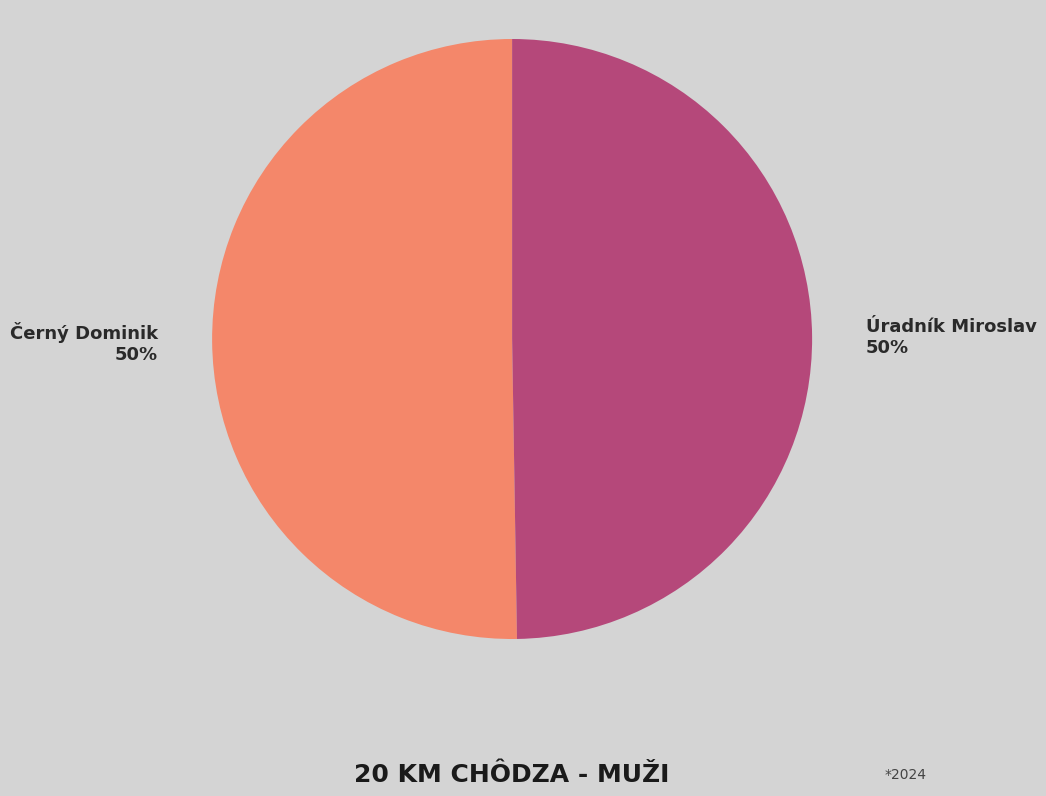

Do Úradník Miroslav and Černý Dominik together represent more than half of the pie?

Yes